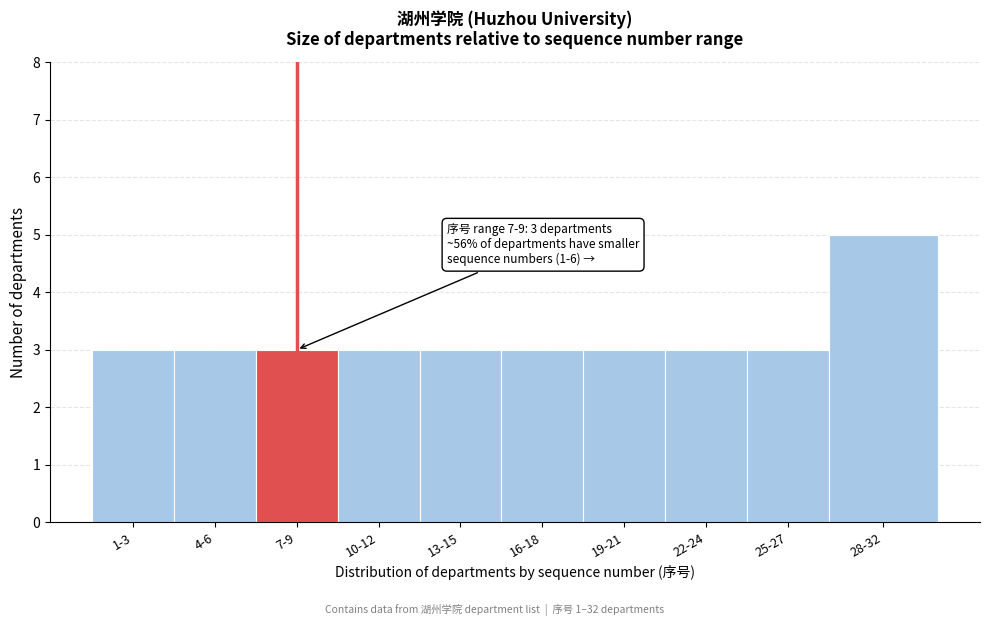

Reading right to left, list all the values displayed in this chart.

28-32=5	25-27=3	22-24=3	19-21=3	16-18=3	13-15=3	10-12=3	7-9=3	4-6=3	1-3=3